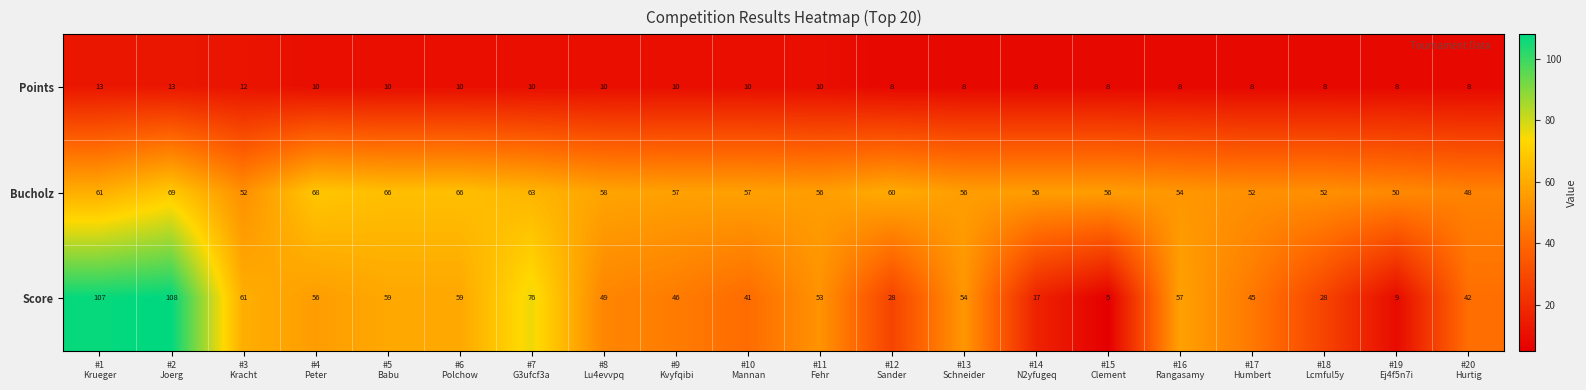

Rank the series by their average value, from highest to lowest.

Bucholz, Score, Points